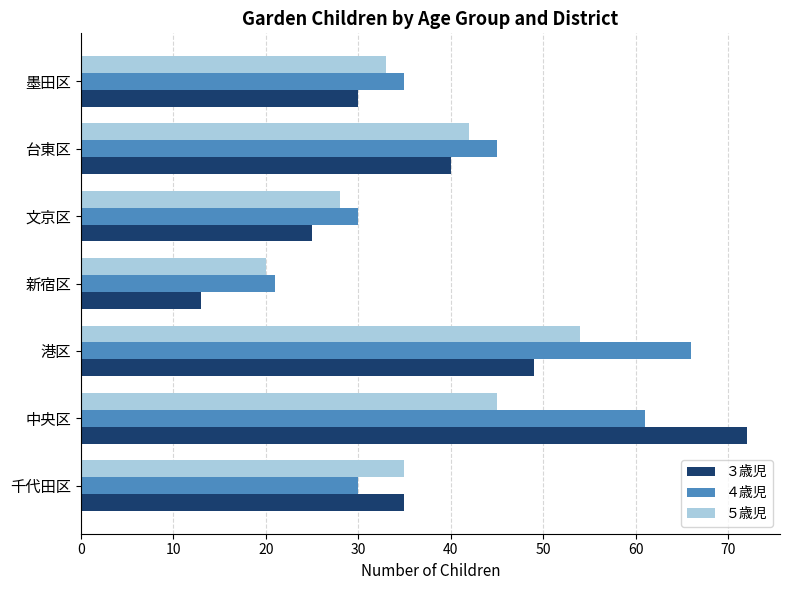

Rank the categories by ５歳児 value from lowest to highest.

新宿区, 文京区, 墨田区, 千代田区, 台東区, 中央区, 港区